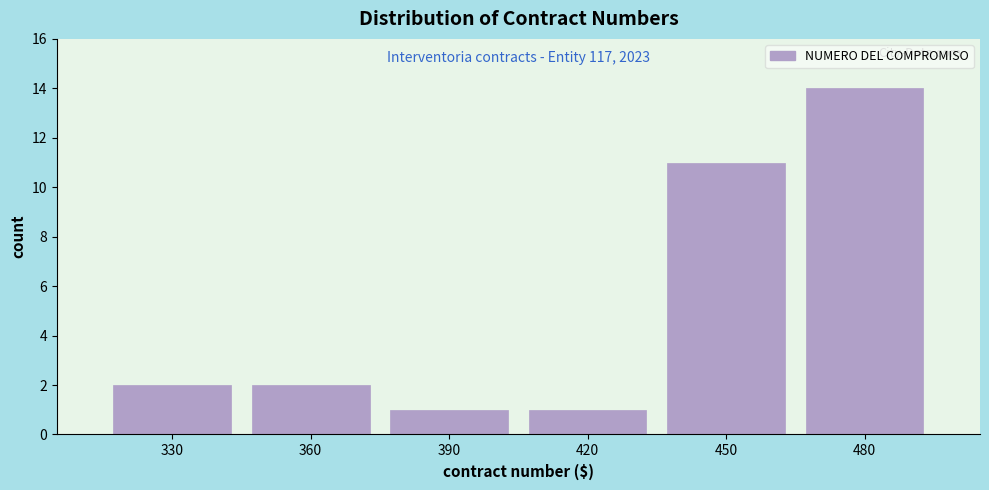

Reading left to right, what are all the values shown in this chart?

2	2	1	1	11	14